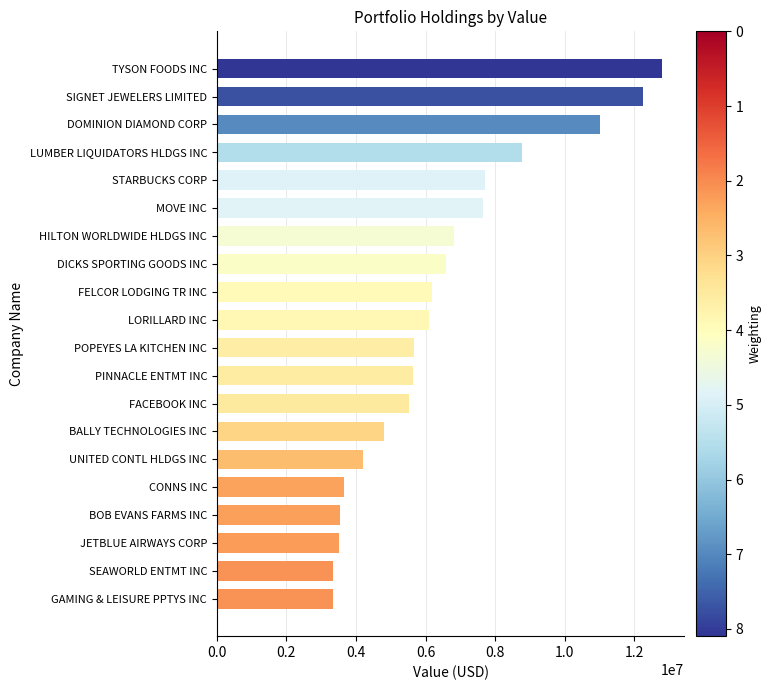

What is the value of the 4th bar from the top?

8779000